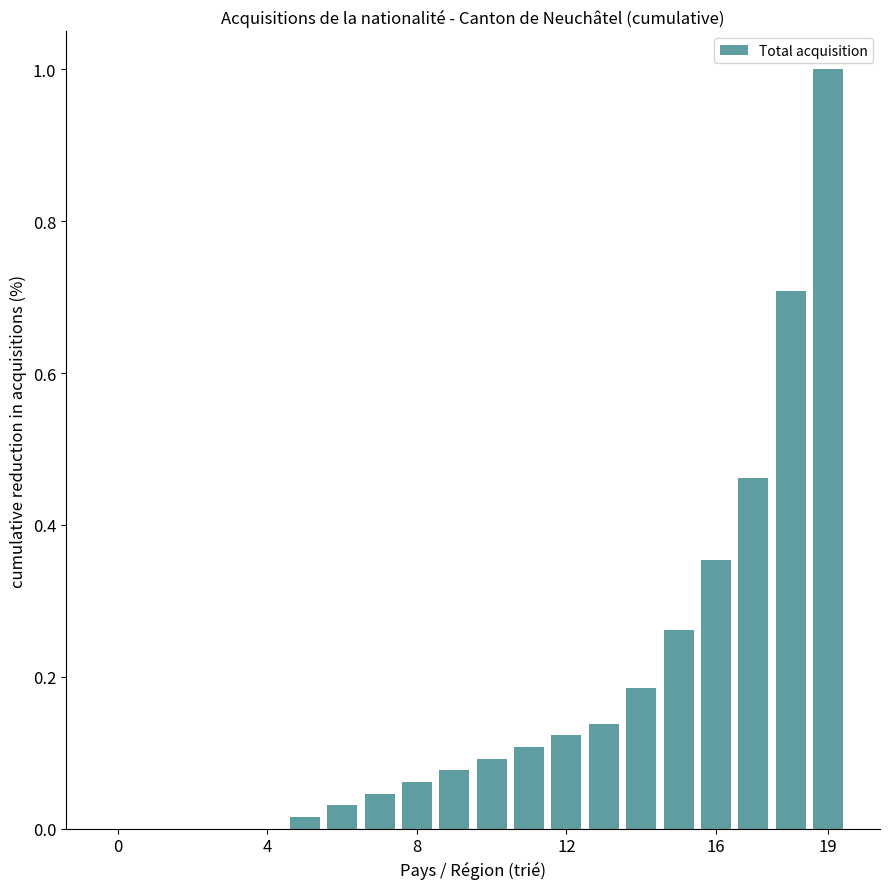

What is the maximum value shown in the chart?

1.0